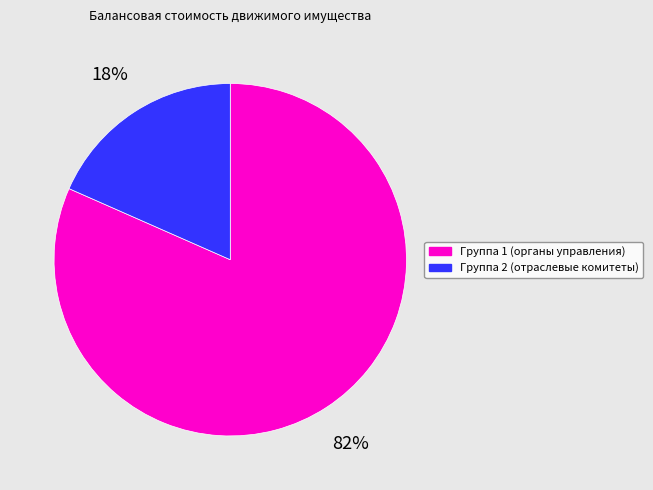

Rank the categories by value from lowest to highest.

Группа 2 (отраслевые комитеты), Группа 1 (органы управления)